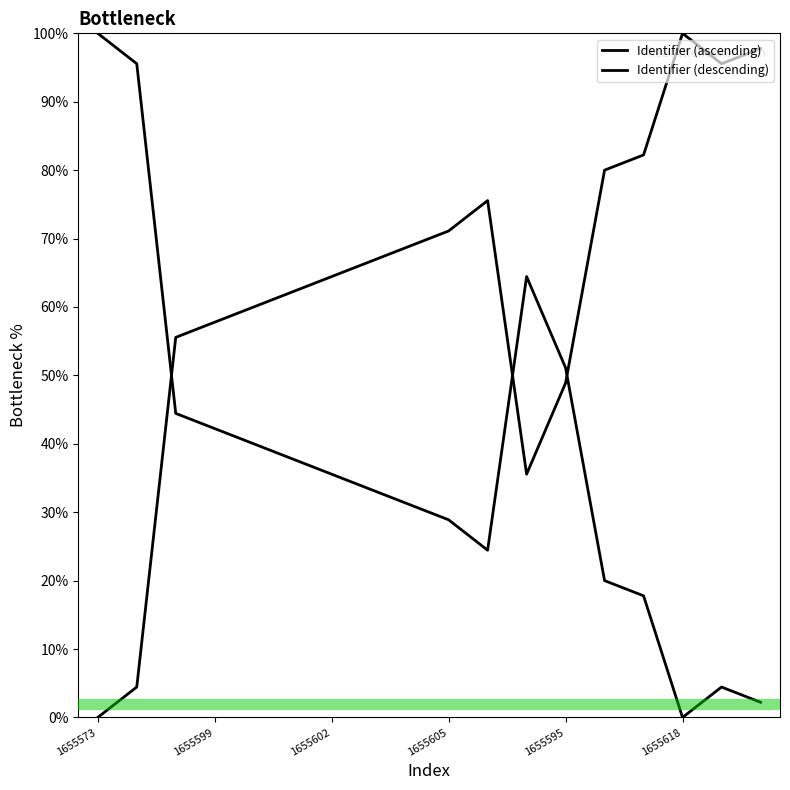

How many lines are shown in the chart?

2